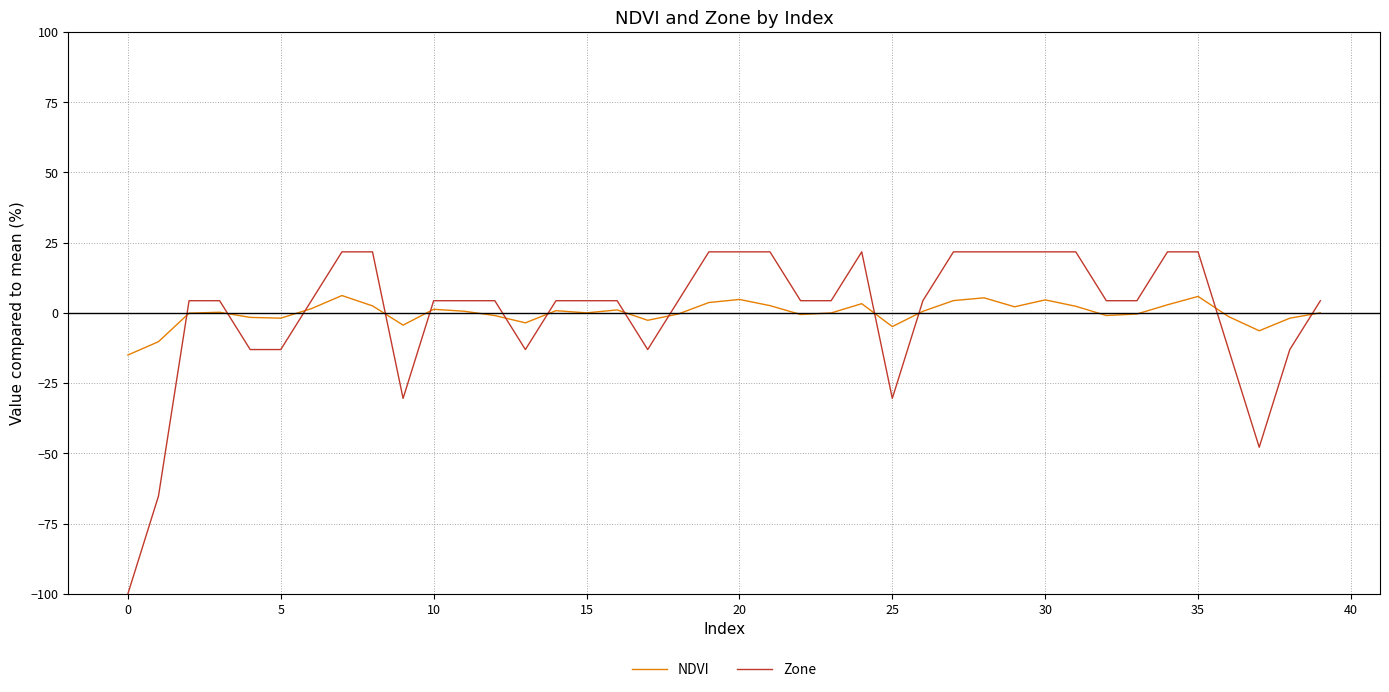

What is the difference between the maximum and minimum values in the Zone series?

121.7